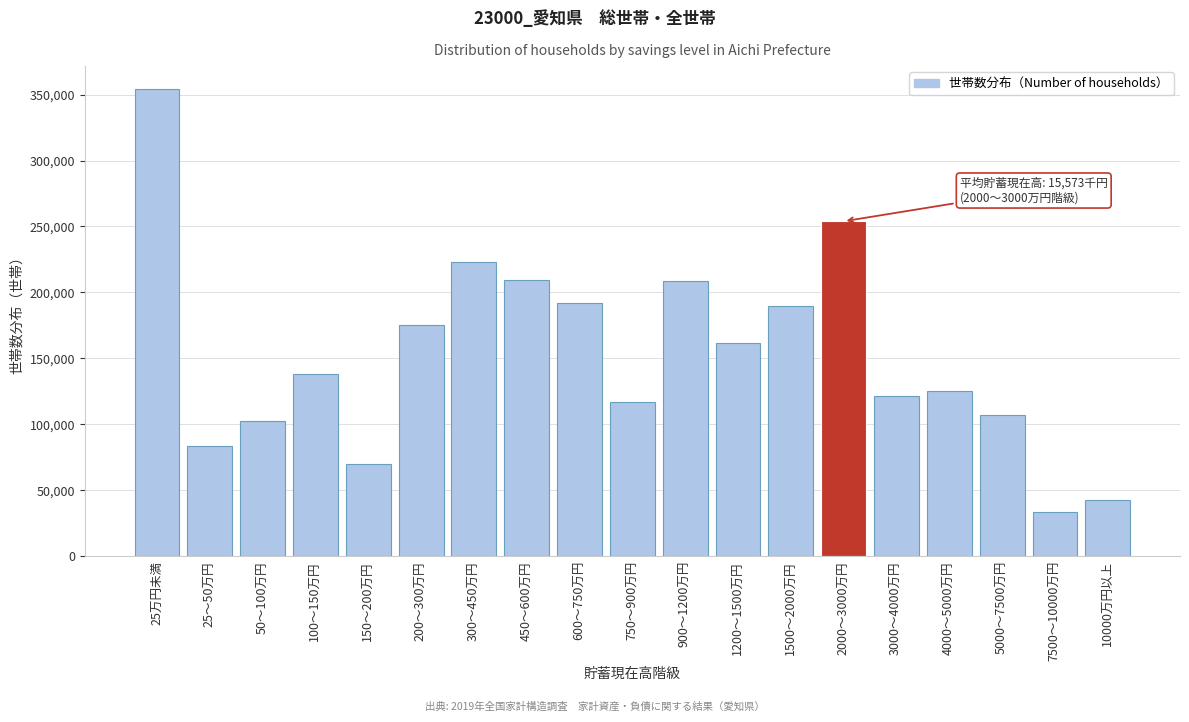

Is it true that the value at 300～450万円 is 80494?

False